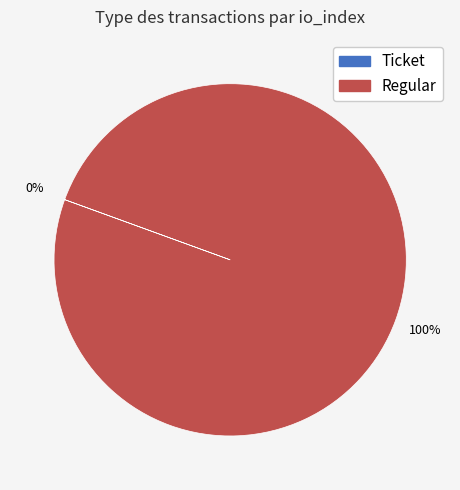

To the nearest percent, what is the average slice percentage?

50%